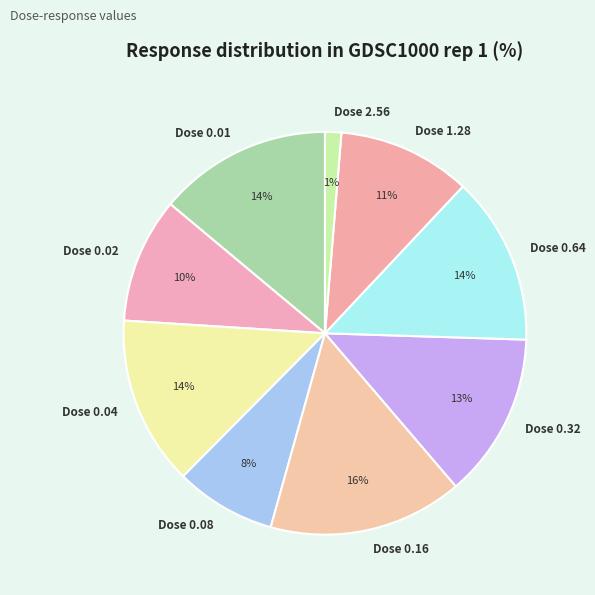

What is the largest slice in the pie chart?

Dose 0.16